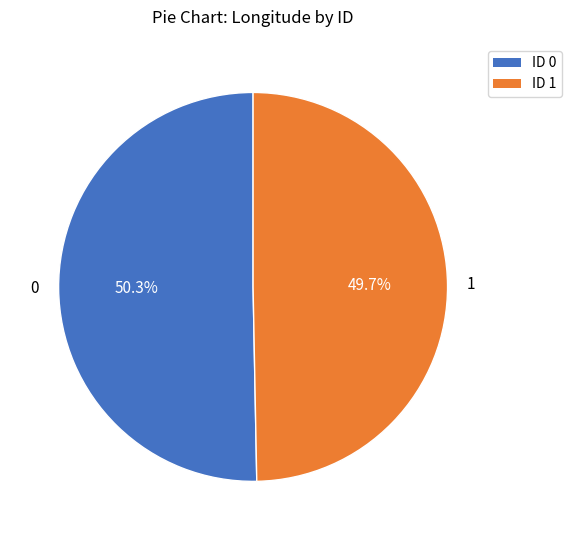

How many segments does this pie chart have?

2